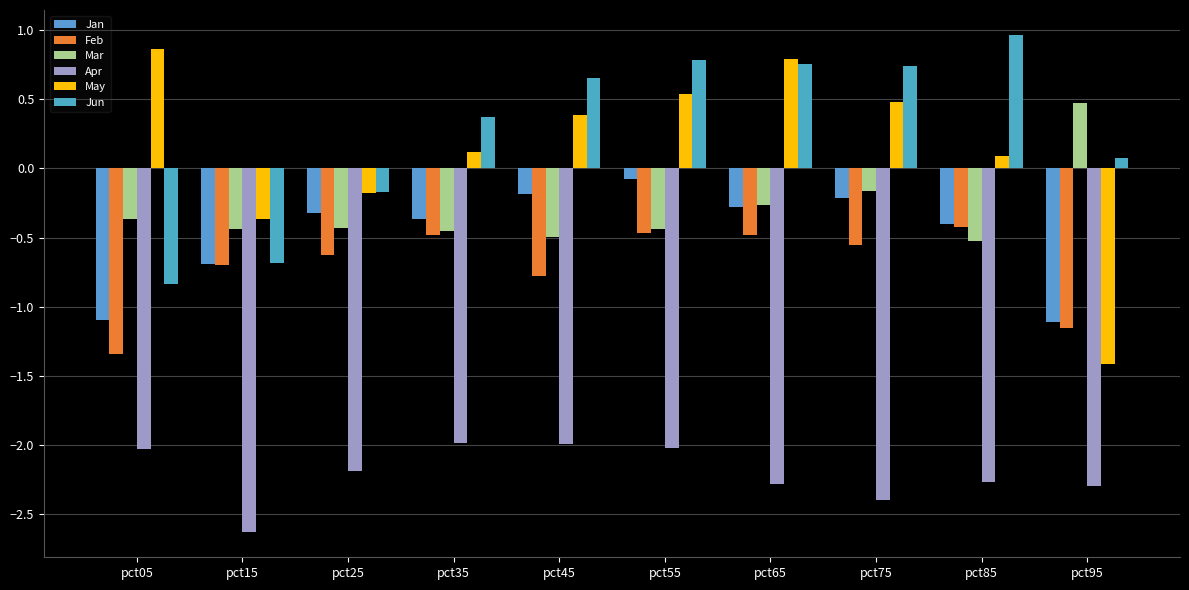

Are the bars grouped side by side (vs. stacked)?

Yes